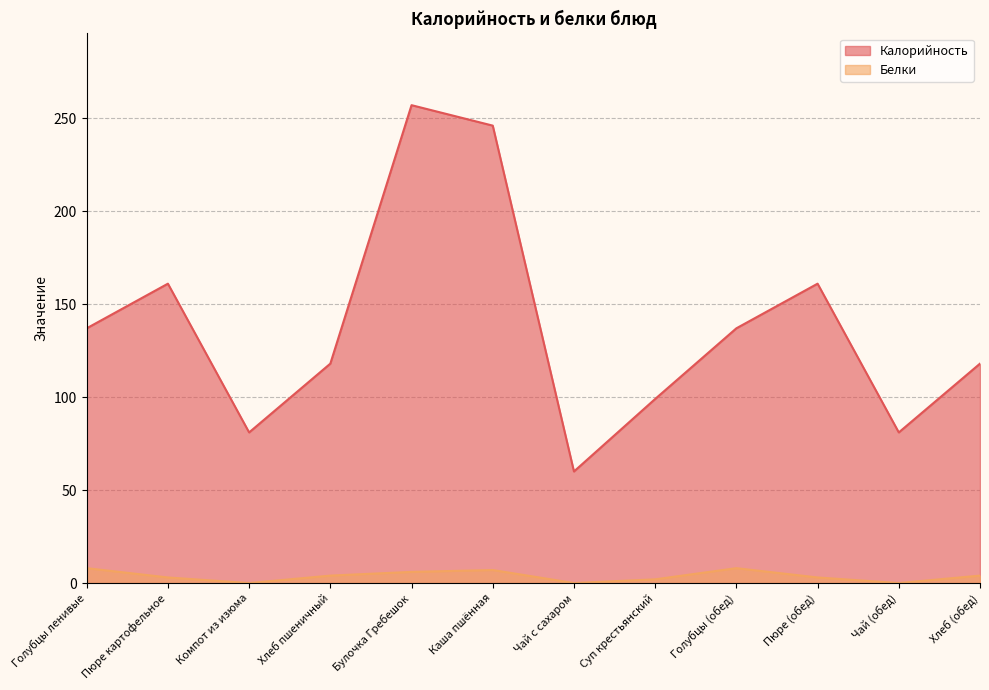

What are all the series names shown in the legend?

Калорийность, Белки